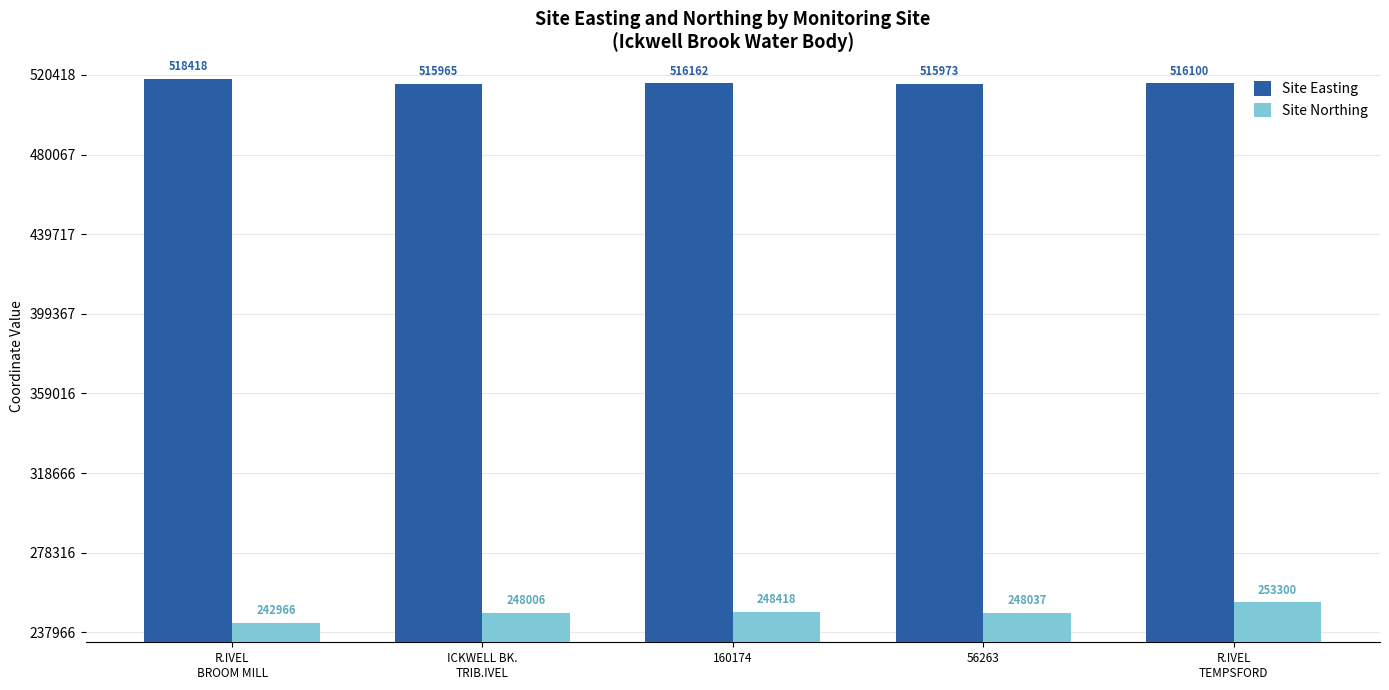

Reading left to right, what are all the values shown in this chart?

Site Easting: R.IVEL
BROOM MILL=518418	ICKWELL BK.
TRIB.IVEL=515965	160174=516162	56263=515973	R.IVEL
TEMPSFORD=516100
Site Northing: R.IVEL
BROOM MILL=242966	ICKWELL BK.
TRIB.IVEL=248006	160174=248418	56263=248037	R.IVEL
TEMPSFORD=253300